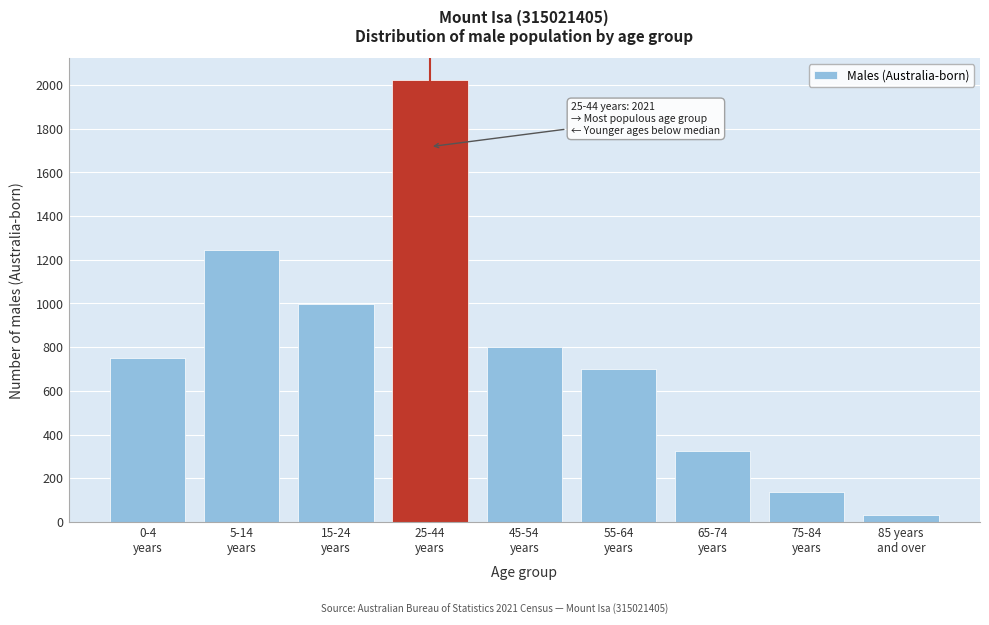

Reading left to right, transcribe all the data shown in this chart.

752	1243	999	2021	799	700	326	139	31